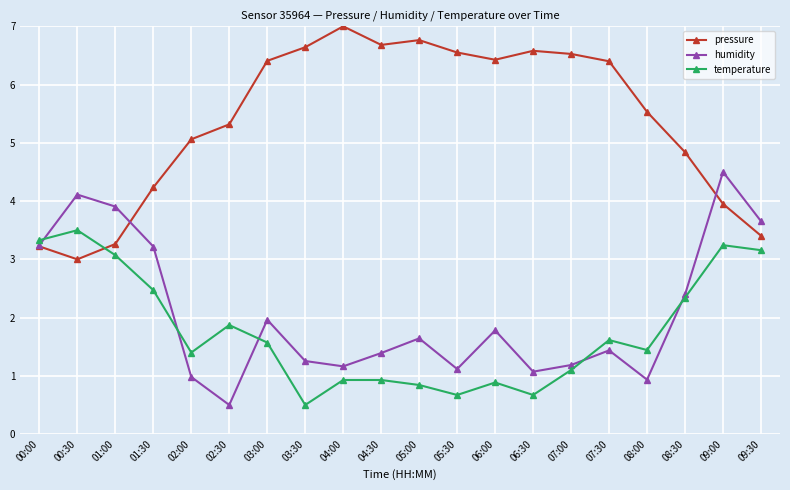

Which series has the largest total across all categories?

pressure